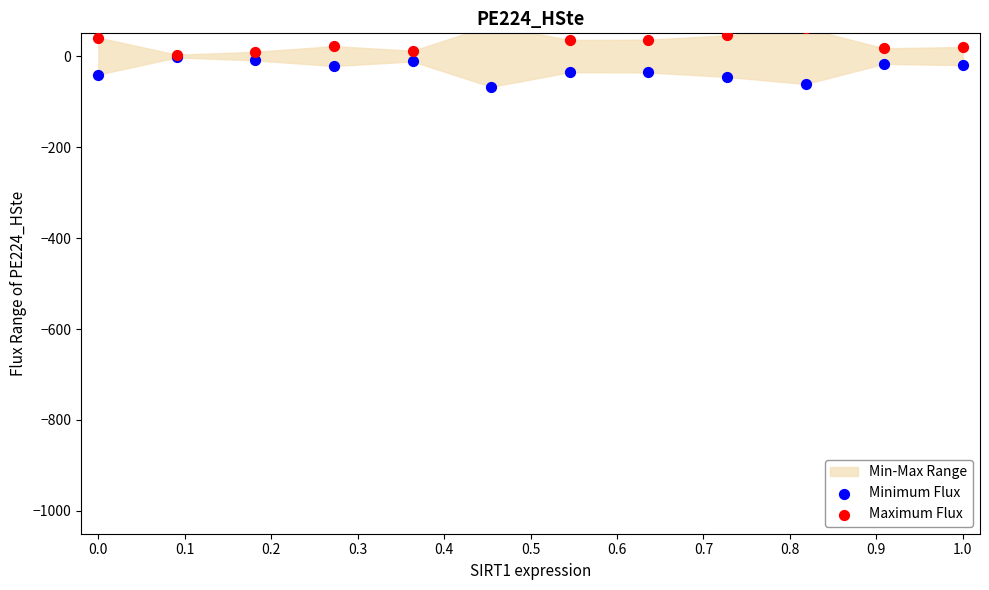

Which series has the widest spread of Y values?

Minimum Flux